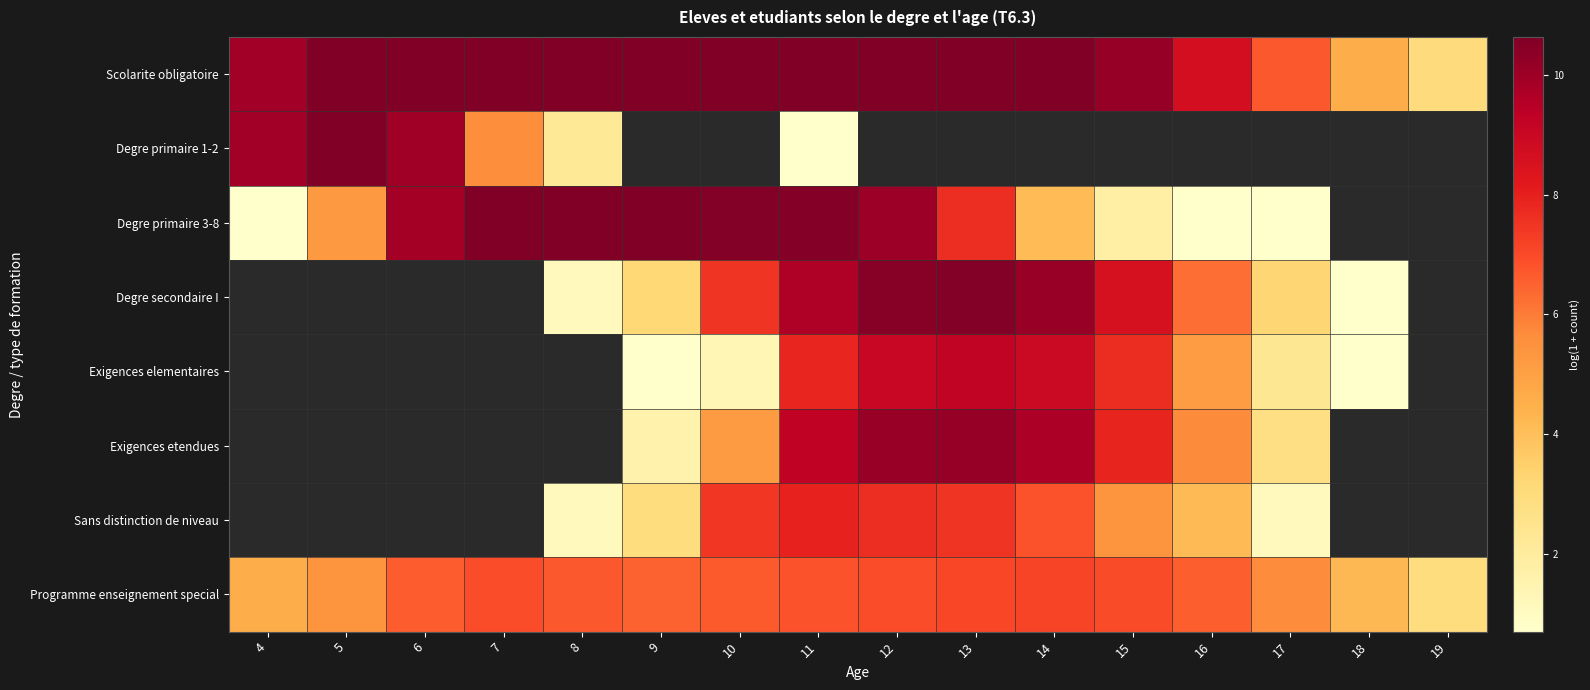

Which series changed the most between 15 and 19?

Scolarite obligatoire